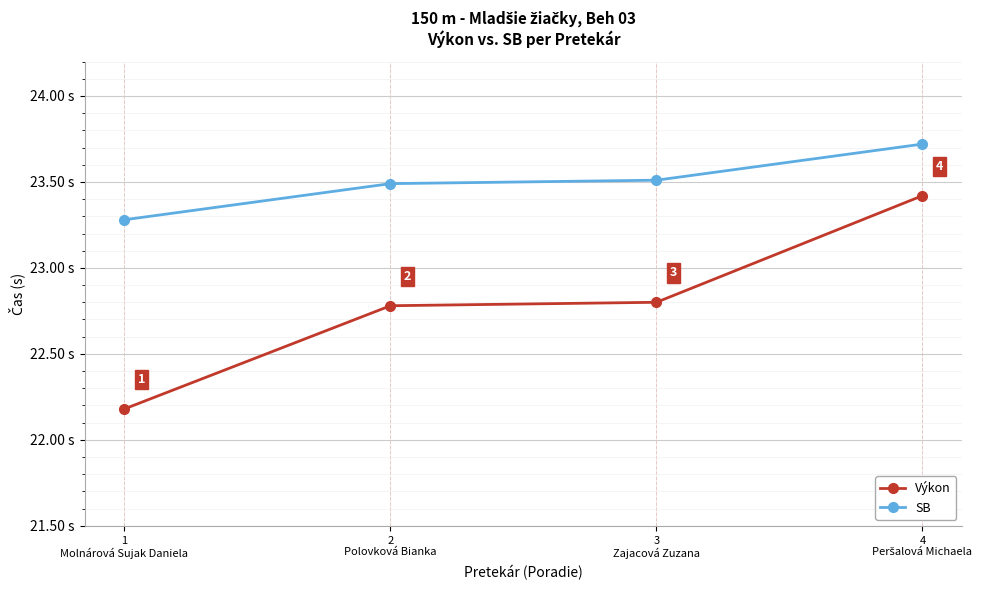

Is the value of Výkon at 1
Molnárová Sujak Daniela greater than the value of SB at 2
Polovková Bianka?

No